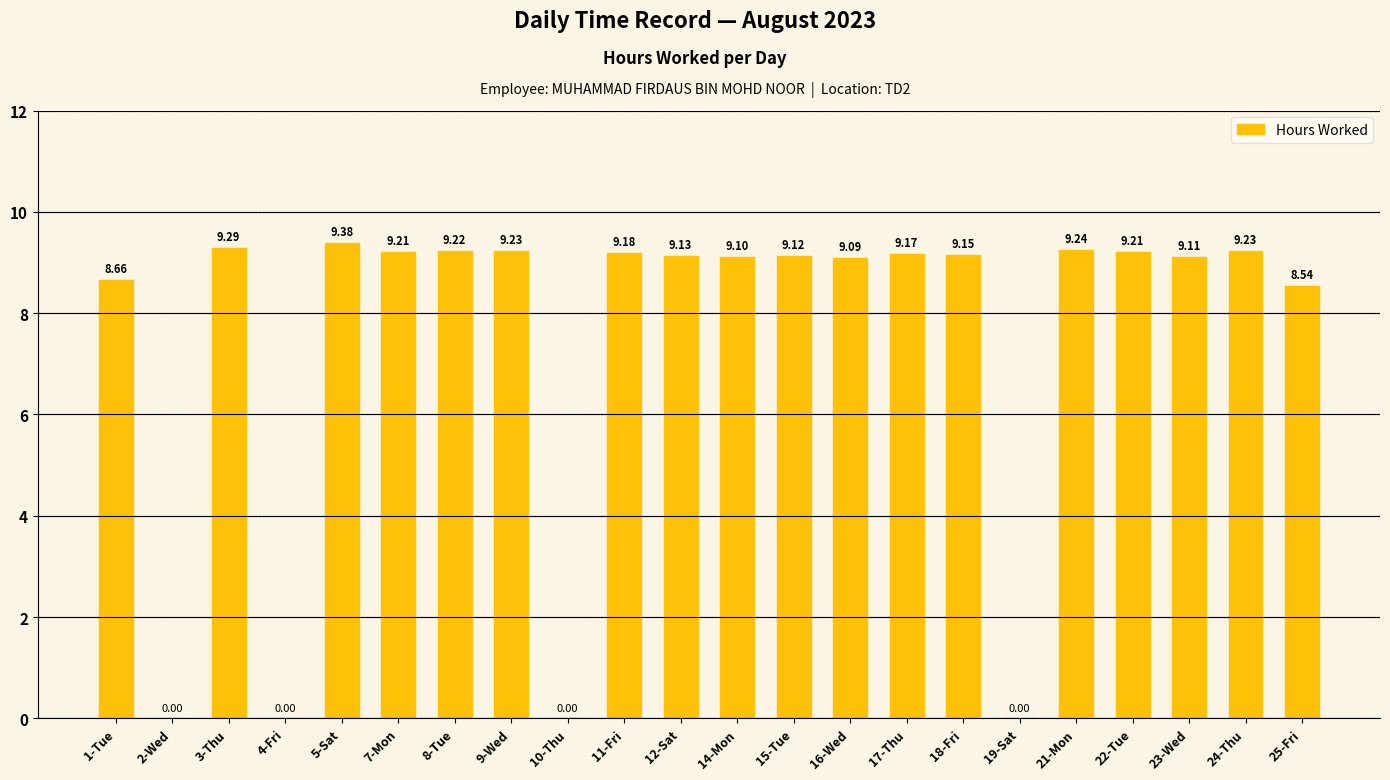

Which has a higher value, 17-Thu or 2-Wed?

17-Thu